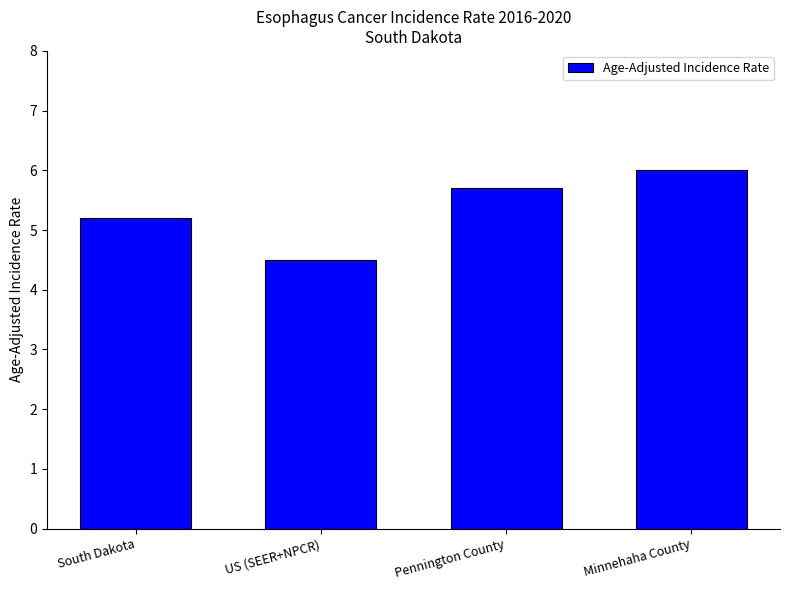

What is the greatest value displayed?

6.0